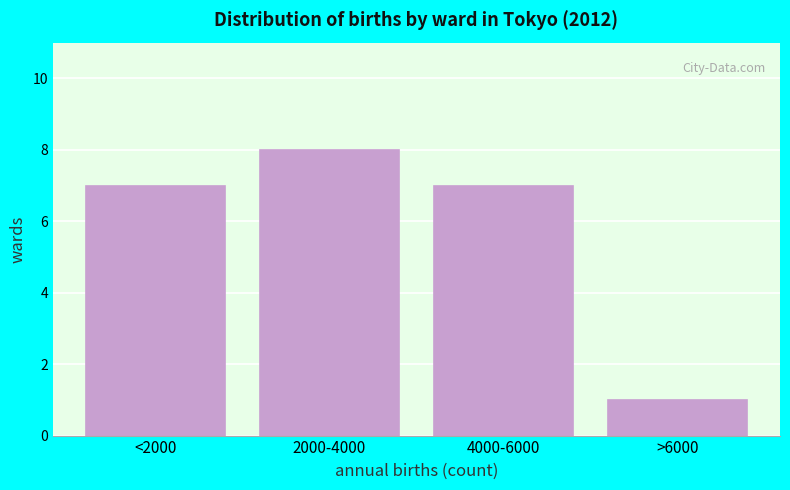

Reading left to right, list all the values displayed in this chart.

7	8	7	1